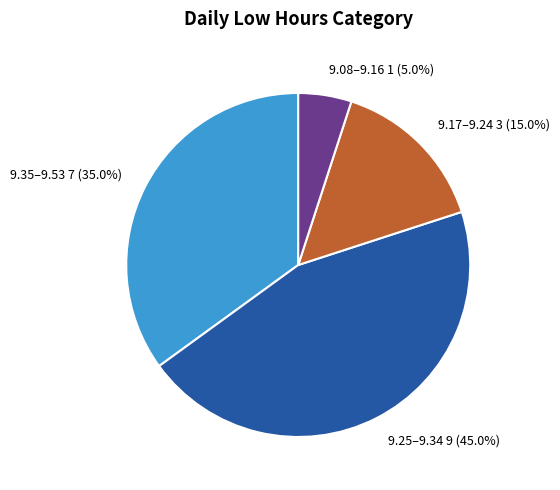

Is there a majority slice in this chart?

No